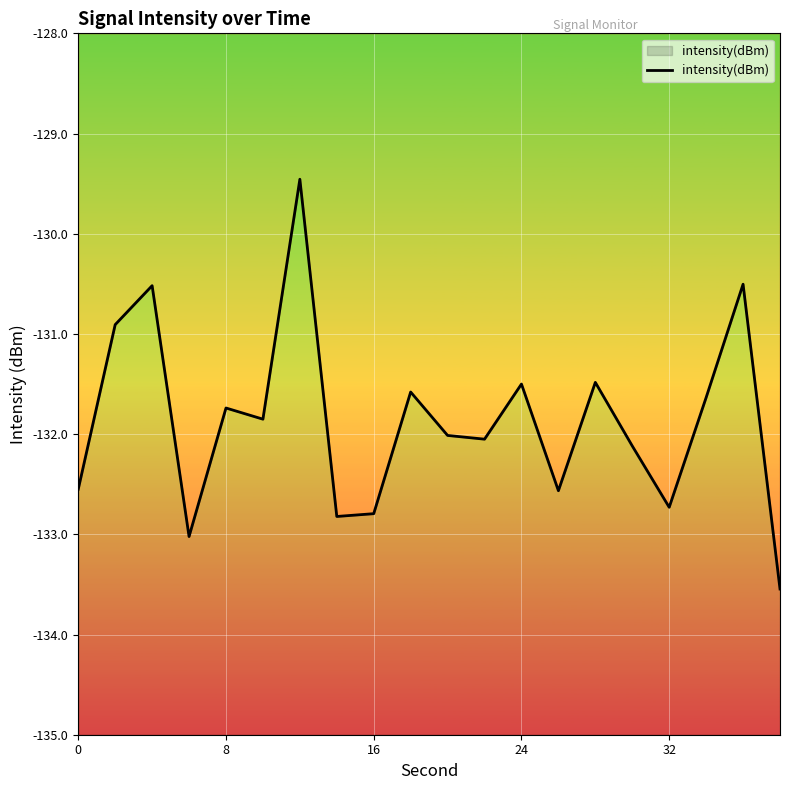

How many categories are shown in the chart?

20